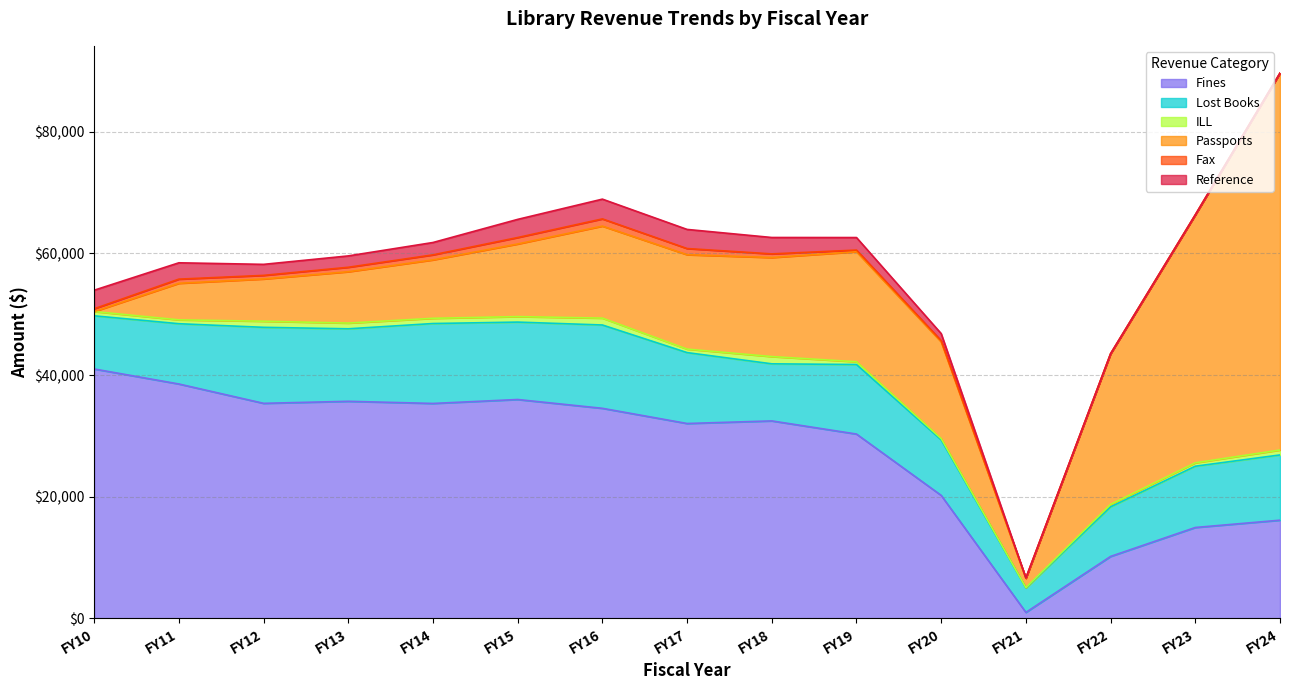

How many values in Fax are above zero?

14